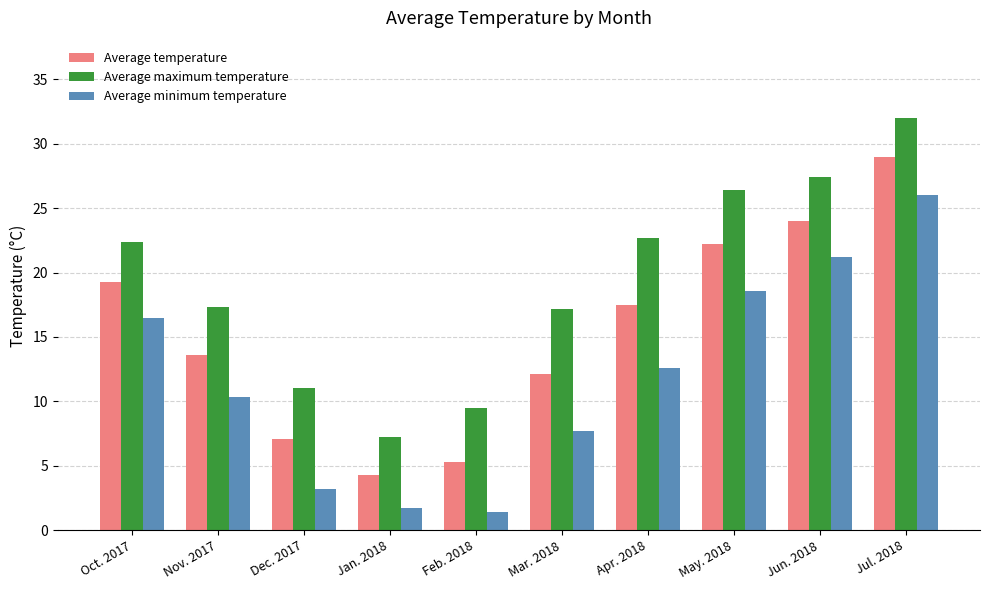

True or false: Average temperature has a value of 8.6 at Feb. 2018.

False